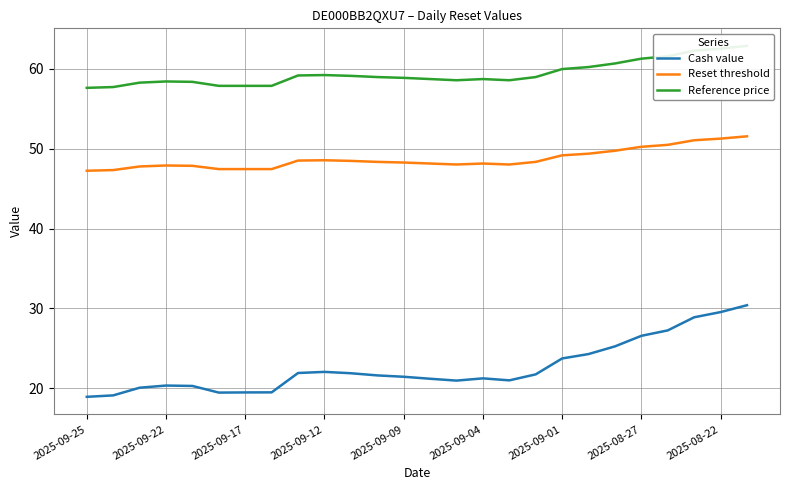

True or false: Reset threshold and Reference price intersect in this chart.

False